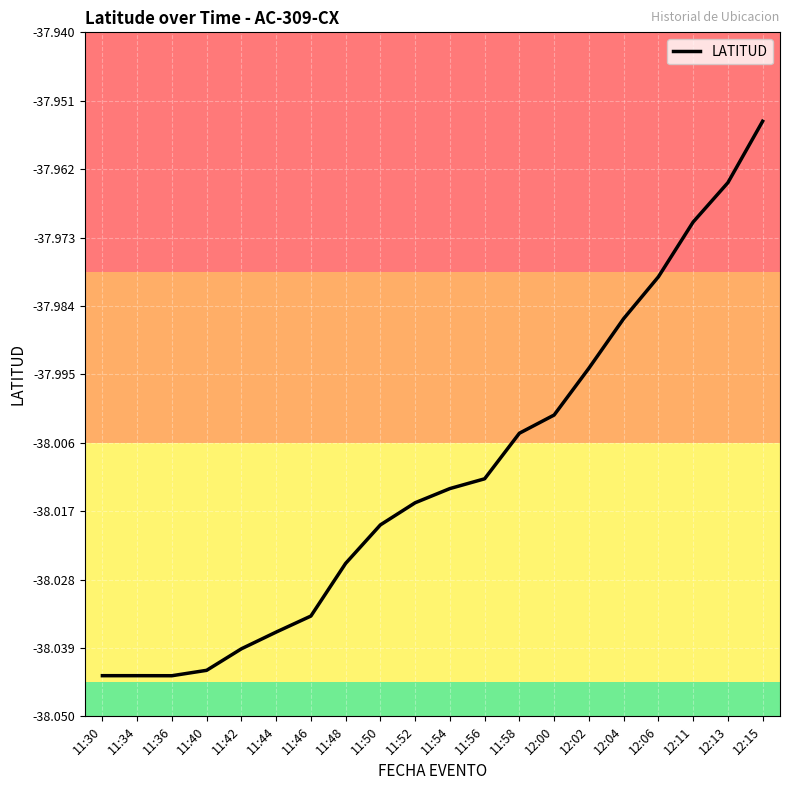

Is this an area chart (filled region under the line)?

No